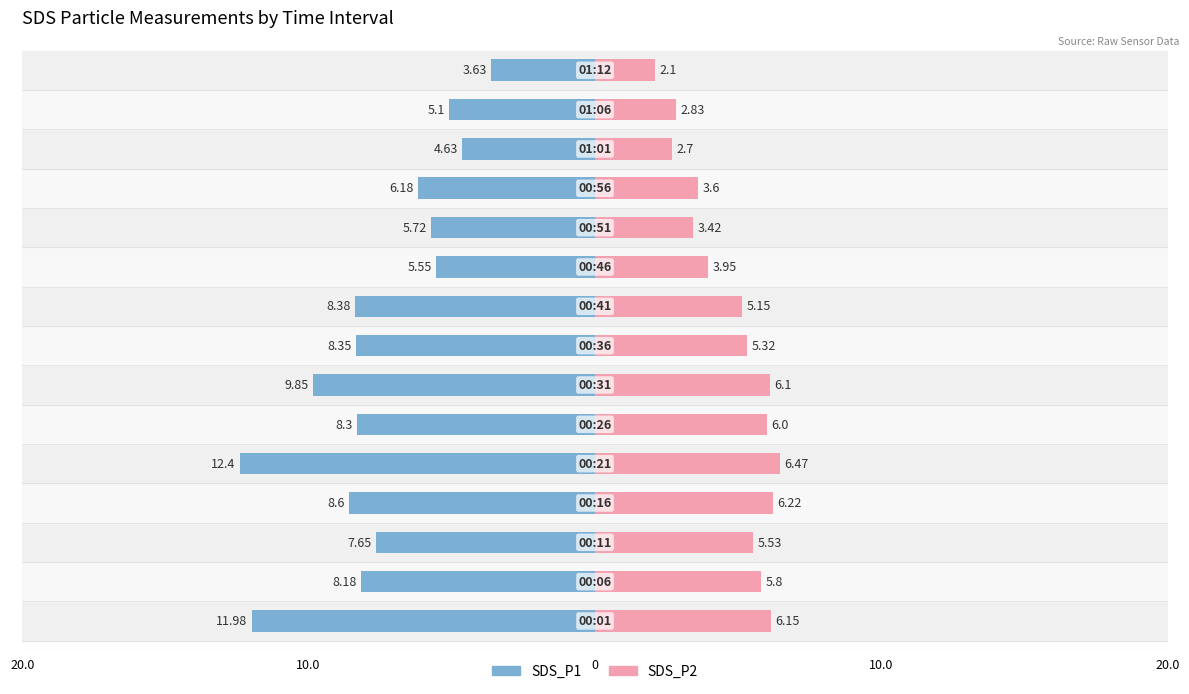

What is the average value of the SDS_P2 series?

4.8